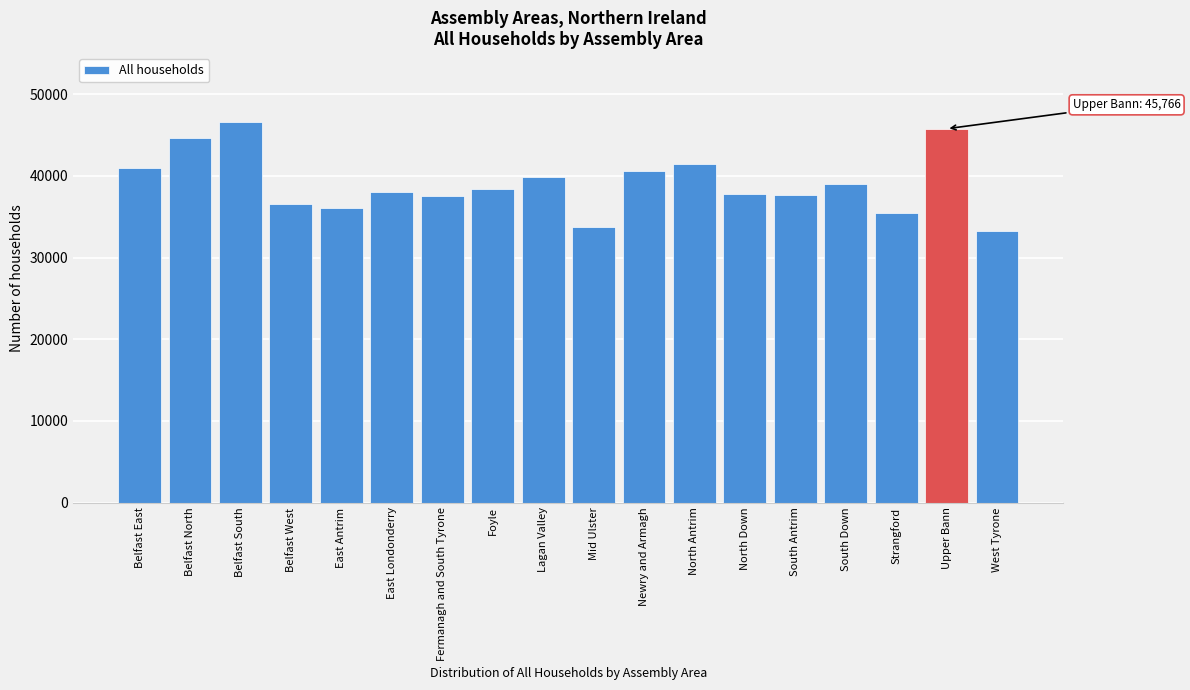

Read the value at Belfast East.

40918